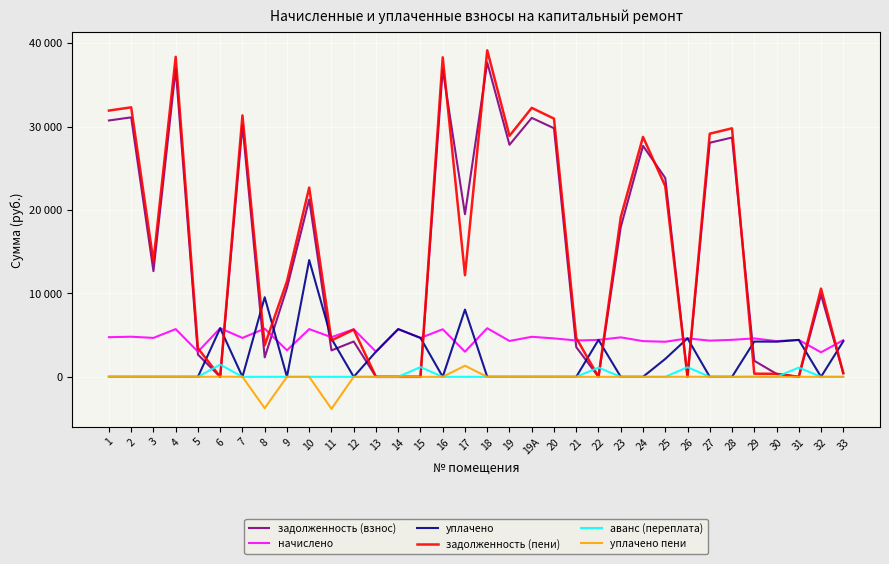

How many times do уплачено and задолженность (пени) cross each other?

15